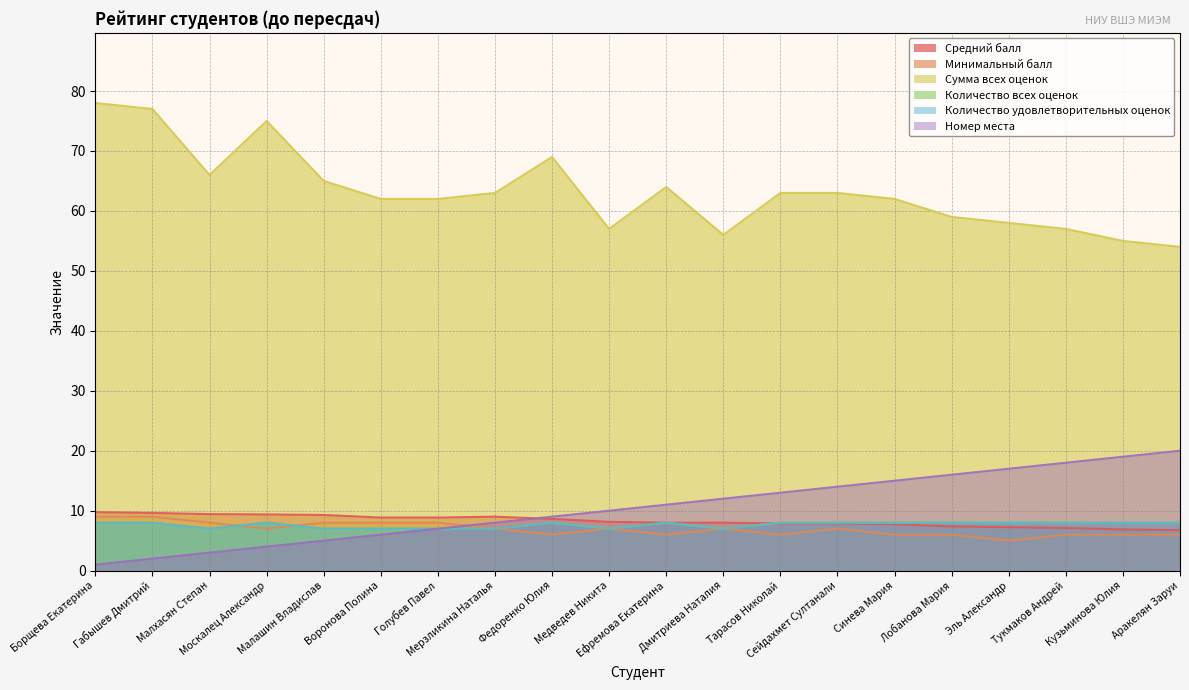

How many interior local valleys does the Сумма всех оценок series have?

3